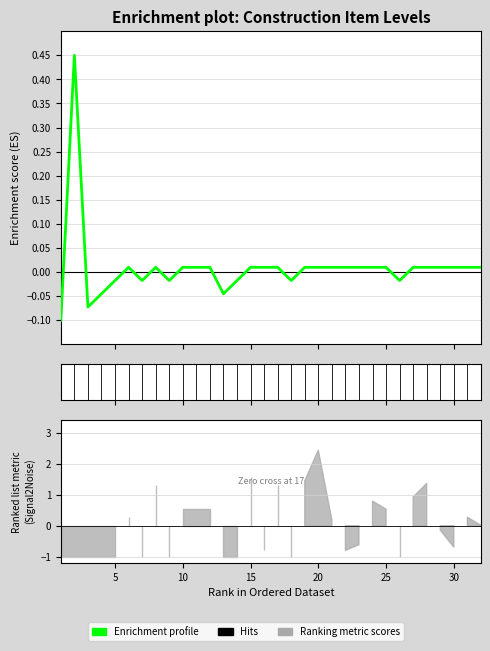

What is the maximum value shown in the chart?

0.4